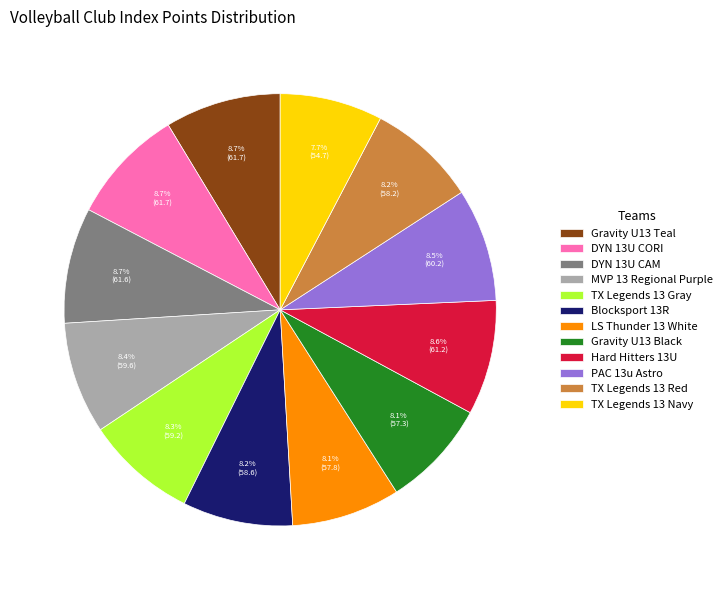

Is it true that Hard Hitters 13U is 9% of the pie?

True